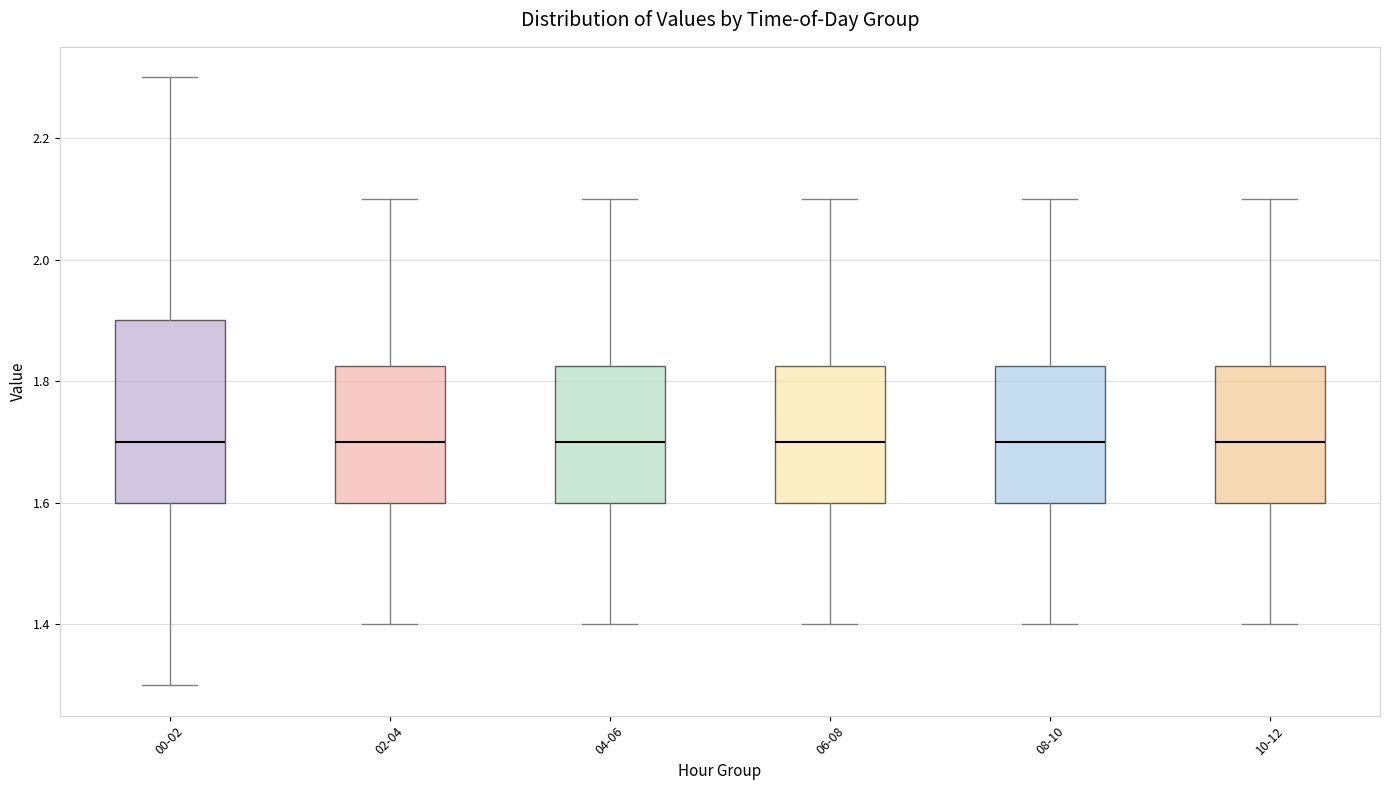

Where does the lower whisker of the box for 04-06 end on the y-axis? The values are not printed on the chart, so give them approximately, as read against the axis.

1.40